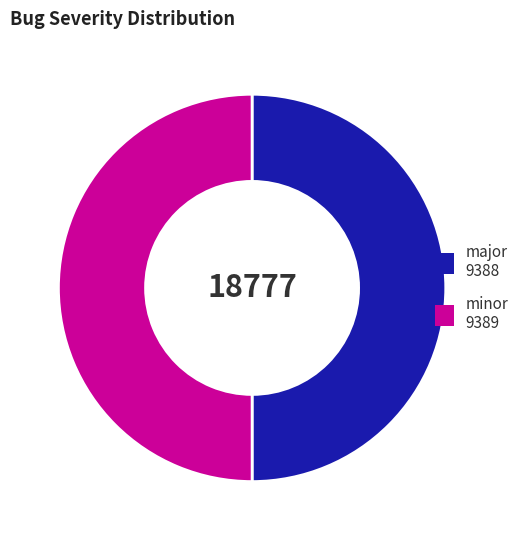

The minor slice represents 50% of the pie. True or false?

True